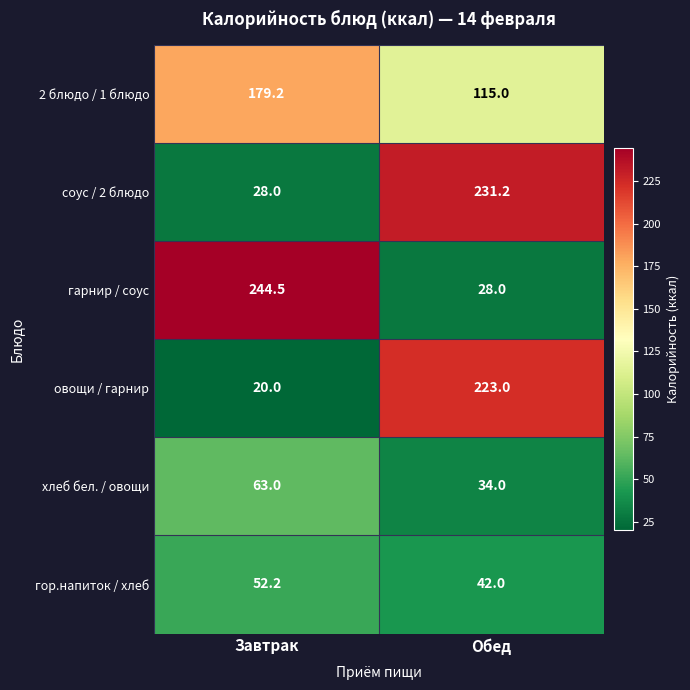

List the series in order of their peak value, highest first.

гарнир / соус, соус / 2 блюдо, овощи / гарнир, 2 блюдо / 1 блюдо, хлеб бел. / овощи, гор.напиток / хлеб